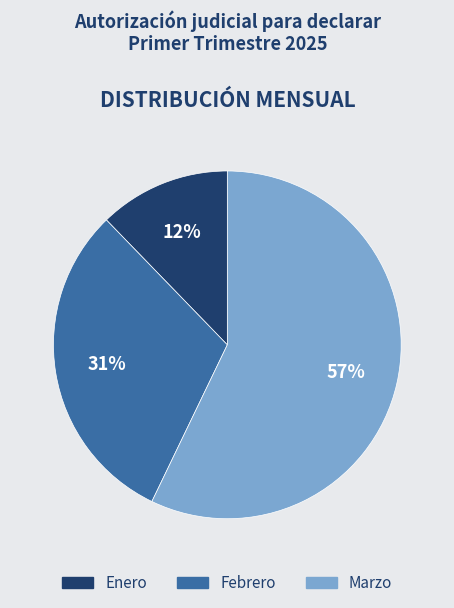

Combined, do Marzo and Febrero account for over 50%?

Yes